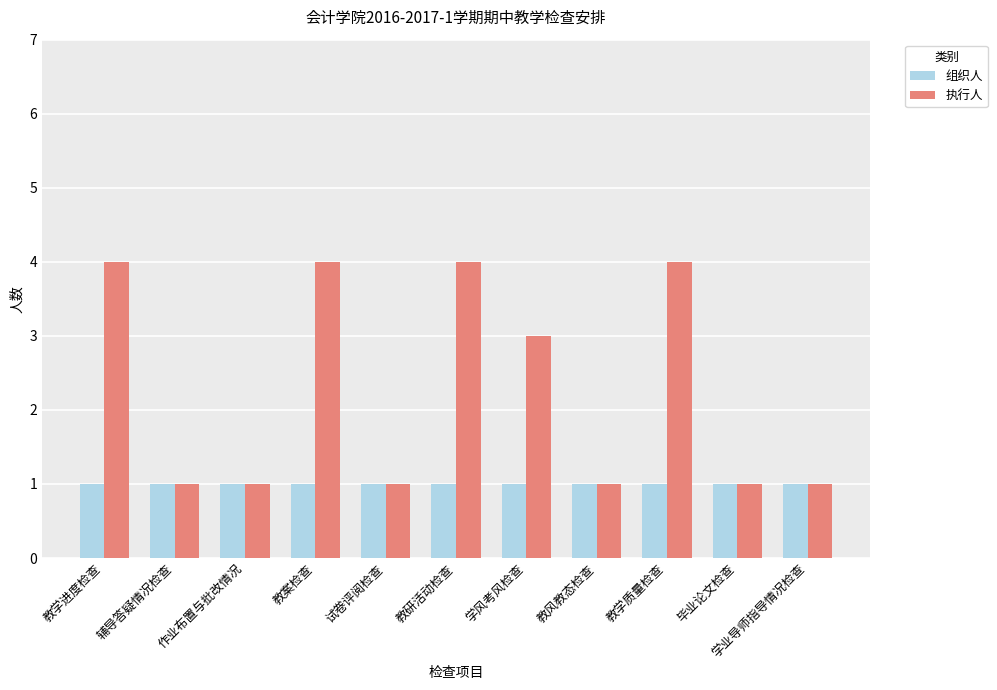

Rank the series by their maximum value, from highest to lowest.

执行人, 组织人